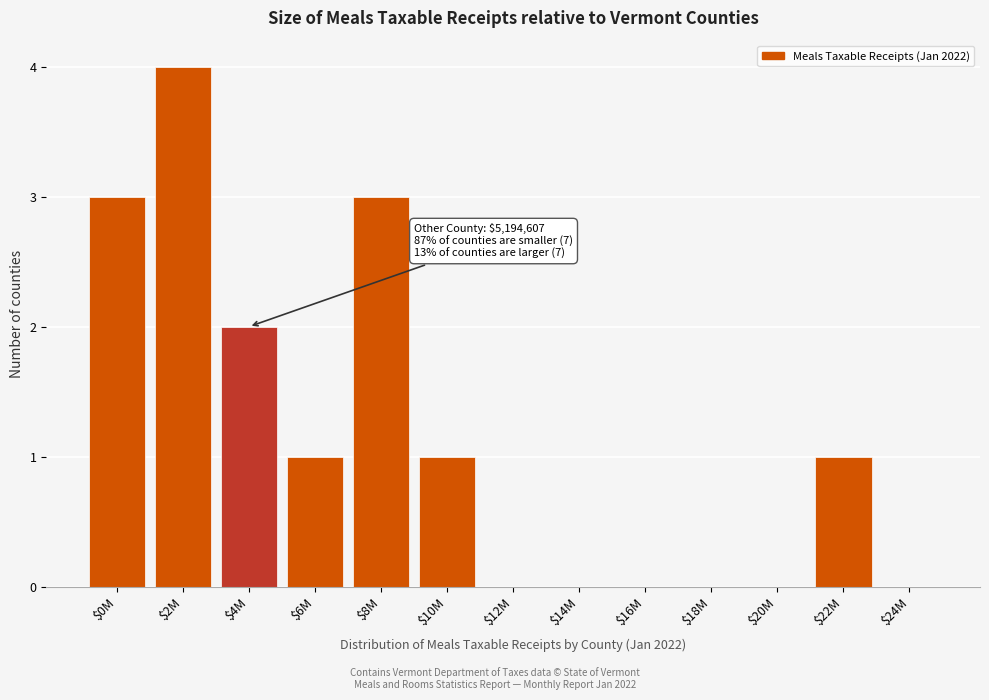

What is the sum of all values?

15